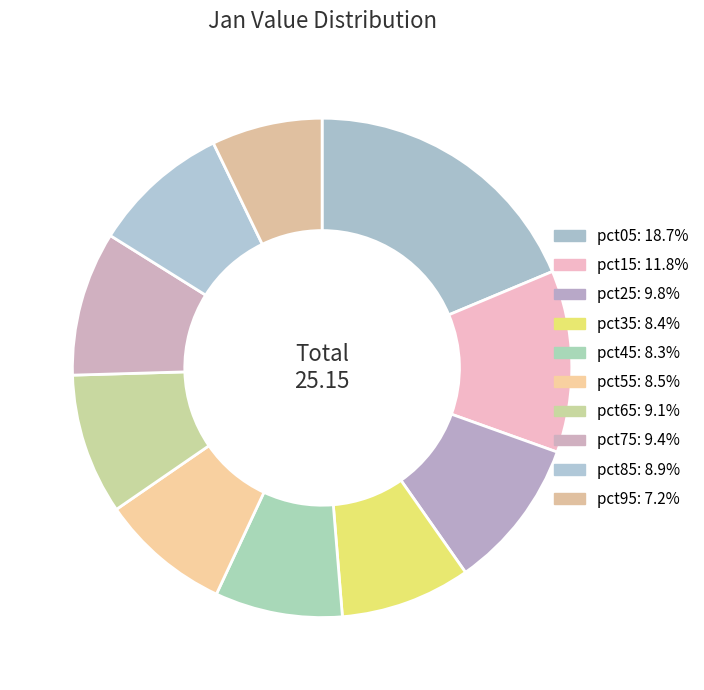

Is the sum of pct35 and pct85 greater than half?

No